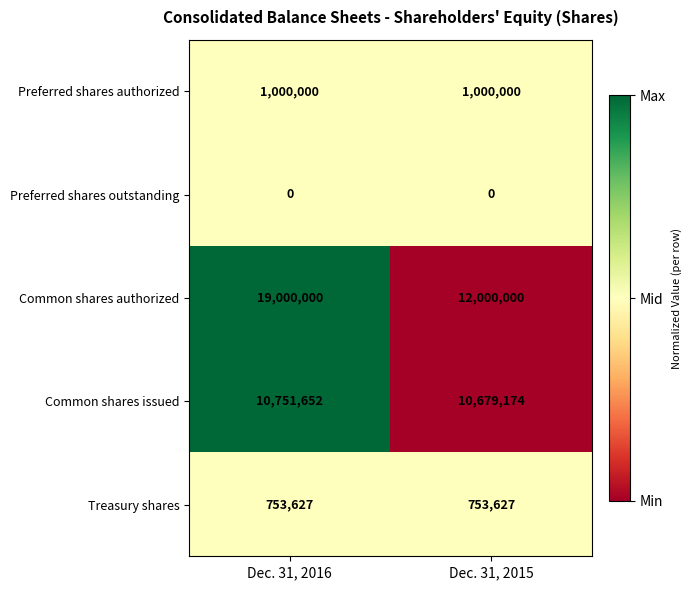

What is the sum of the Preferred shares authorized values at Dec. 31, 2016 and Dec. 31, 2015?

2000000